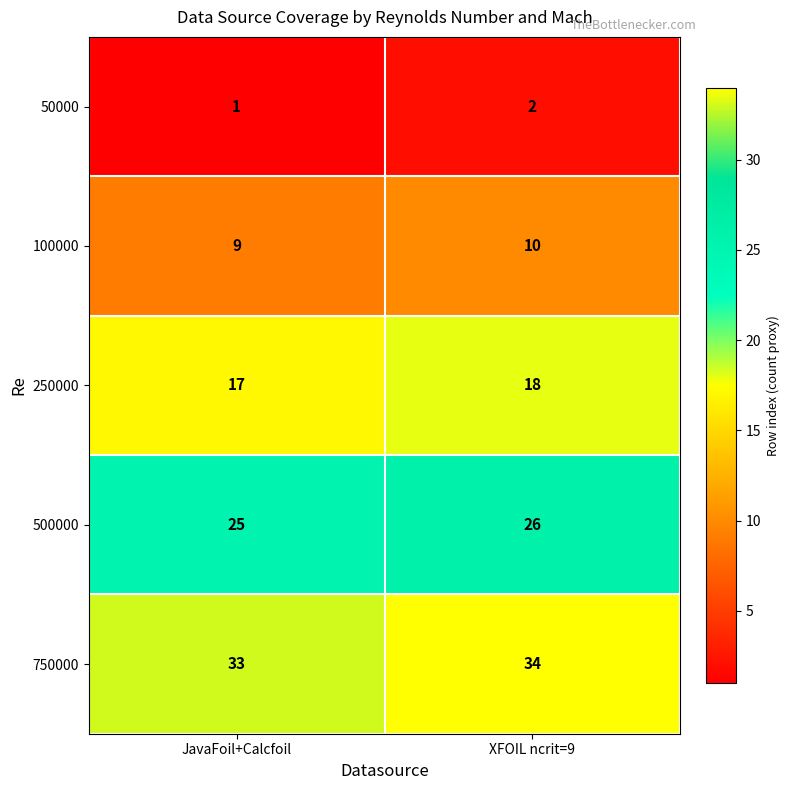

Reading left to right, extract all data points from this chart.

50000: JavaFoil+Calcfoil=1	XFOIL ncrit=9=2
100000: JavaFoil+Calcfoil=9	XFOIL ncrit=9=10
250000: JavaFoil+Calcfoil=17	XFOIL ncrit=9=18
500000: JavaFoil+Calcfoil=25	XFOIL ncrit=9=26
750000: JavaFoil+Calcfoil=33	XFOIL ncrit=9=34